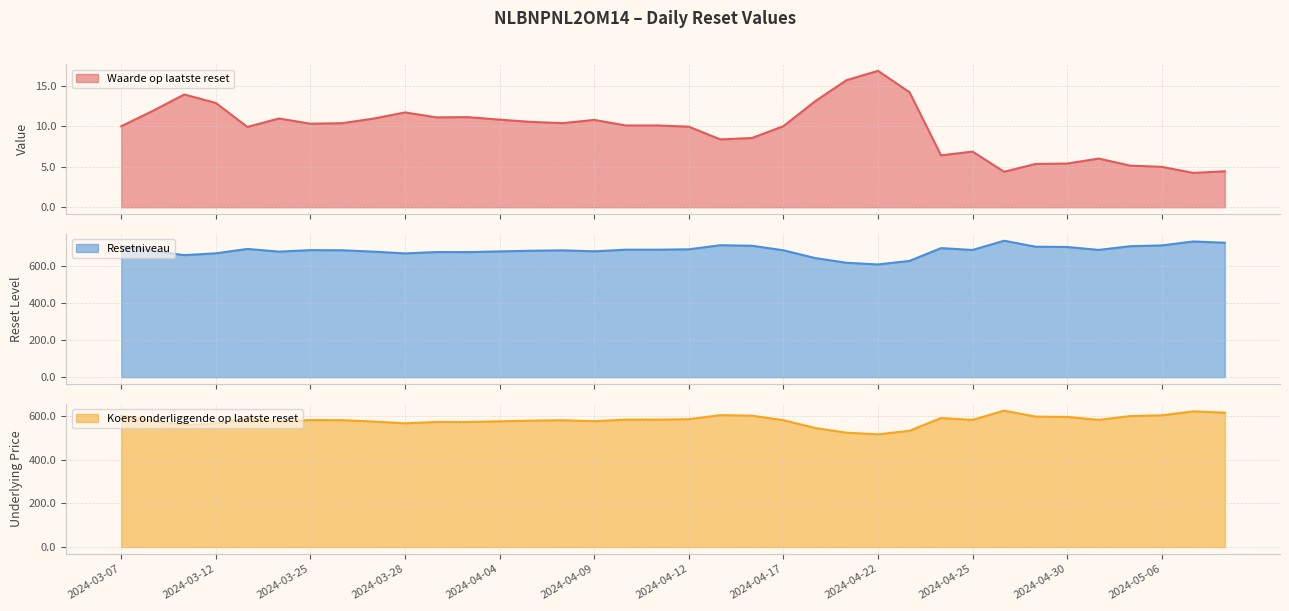

What is the difference between the second highest and second lowest values in the Koers onderliggende op laatste reset series?

97.4